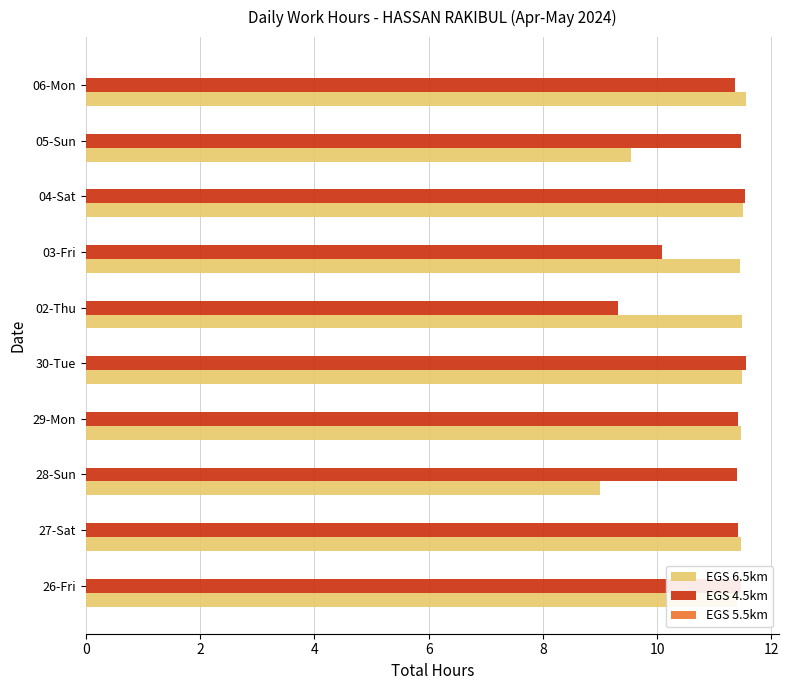

What value does the EGS 6.5km series have at 05-Sun?

9.5